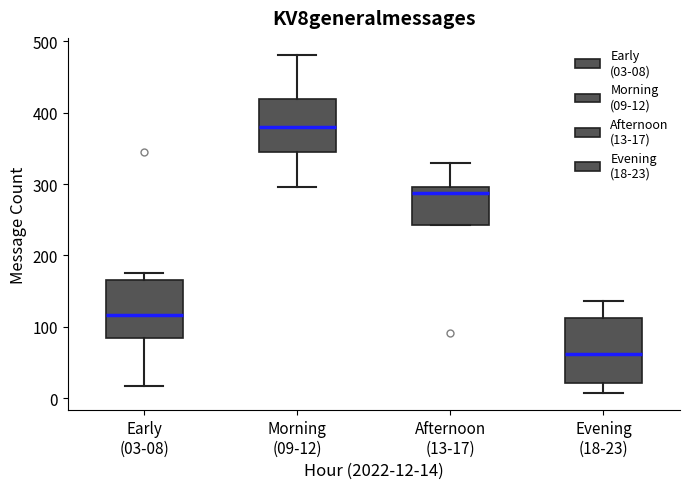

Reading left to right, read every box against the y-axis: the position of its median line, the range the box covers, and the ends of its whiskers. The values are not printed on the chart, so give them approximately, as read against the axis.

Early (03-08): median 120, box 80 to 170, whiskers 20 to 180
Morning (09-12): median 380, box 340 to 420, whiskers 300 to 480
Afternoon (13-17): median 290, box 240 to 300, whiskers 240 to 330
Evening (18-23): median 60, box 20 to 110, whiskers 10 to 140